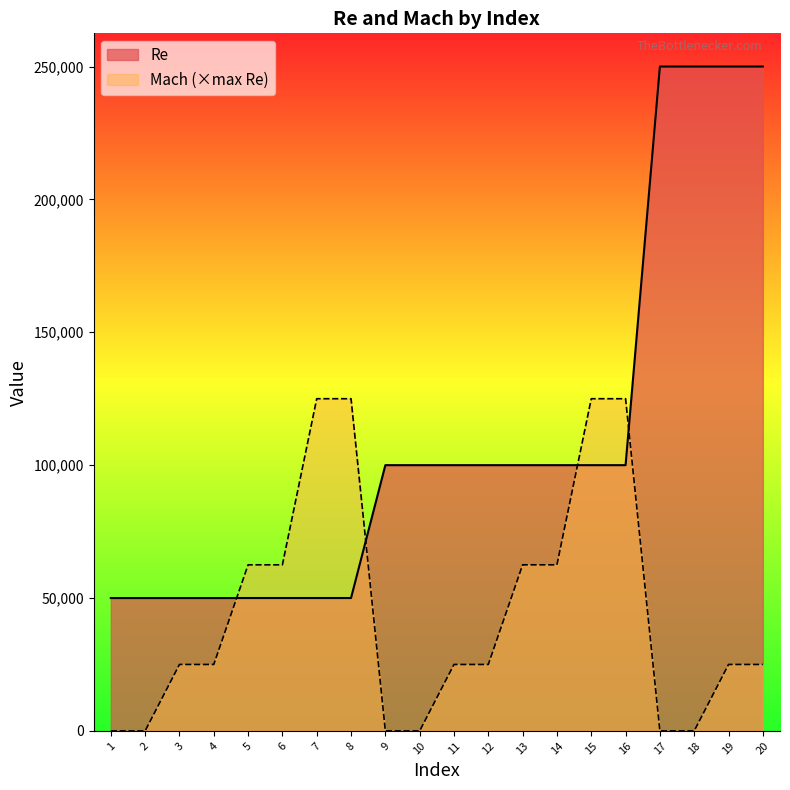

Is the value of Mach at 6 greater than the value of Re at 1?

Yes